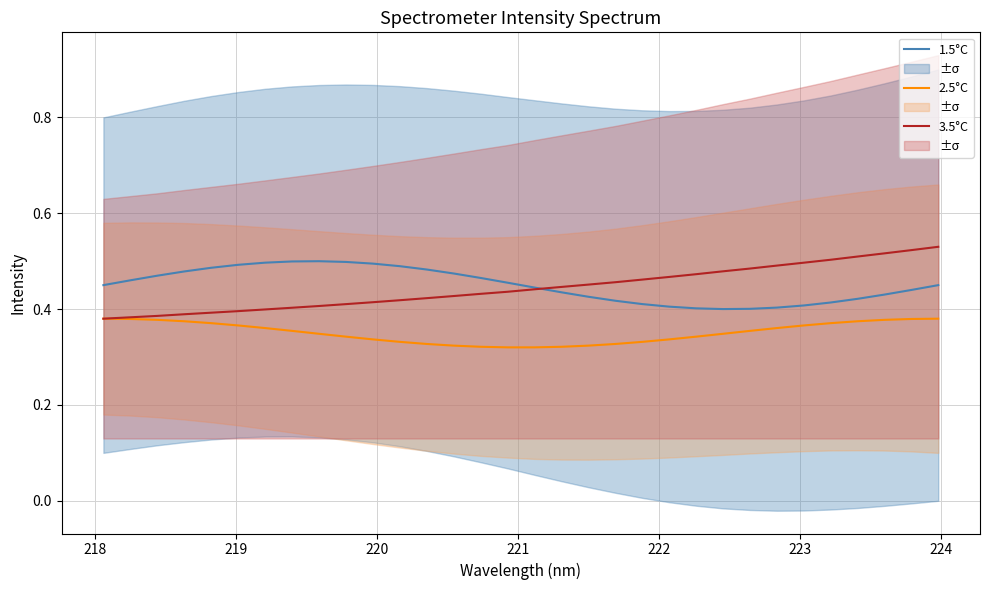

Reading right to left, list all the values displayed in this chart.

1.5°C: 0.5	0.4	0.4	0.4	0.4	0.4	0.4	0.4	0.4	0.4	0.4	0.4	0.4	0.4	0.4	0.4	0.5	0.5	0.5	0.5	0.5	0.5	0.5	0.5	0.5	0.5	0.5	0.5	0.5	0.5	0.5	0.5
2.5°C: 0.4	0.4	0.4	0.4	0.4	0.4	0.4	0.4	0.3	0.3	0.3	0.3	0.3	0.3	0.3	0.3	0.3	0.3	0.3	0.3	0.3	0.3	0.3	0.3	0.4	0.4	0.4	0.4	0.4	0.4	0.4	0.4
3.5°C: 0.5	0.5	0.5	0.5	0.5	0.5	0.5	0.5	0.5	0.5	0.5	0.5	0.5	0.5	0.4	0.4	0.4	0.4	0.4	0.4	0.4	0.4	0.4	0.4	0.4	0.4	0.4	0.4	0.4	0.4	0.4	0.4